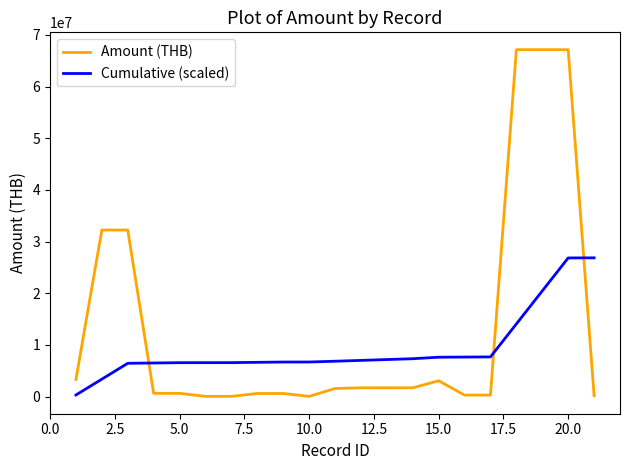

Rank the series by their average value, from highest to lowest.

Amount (THB), Cumulative (scaled)